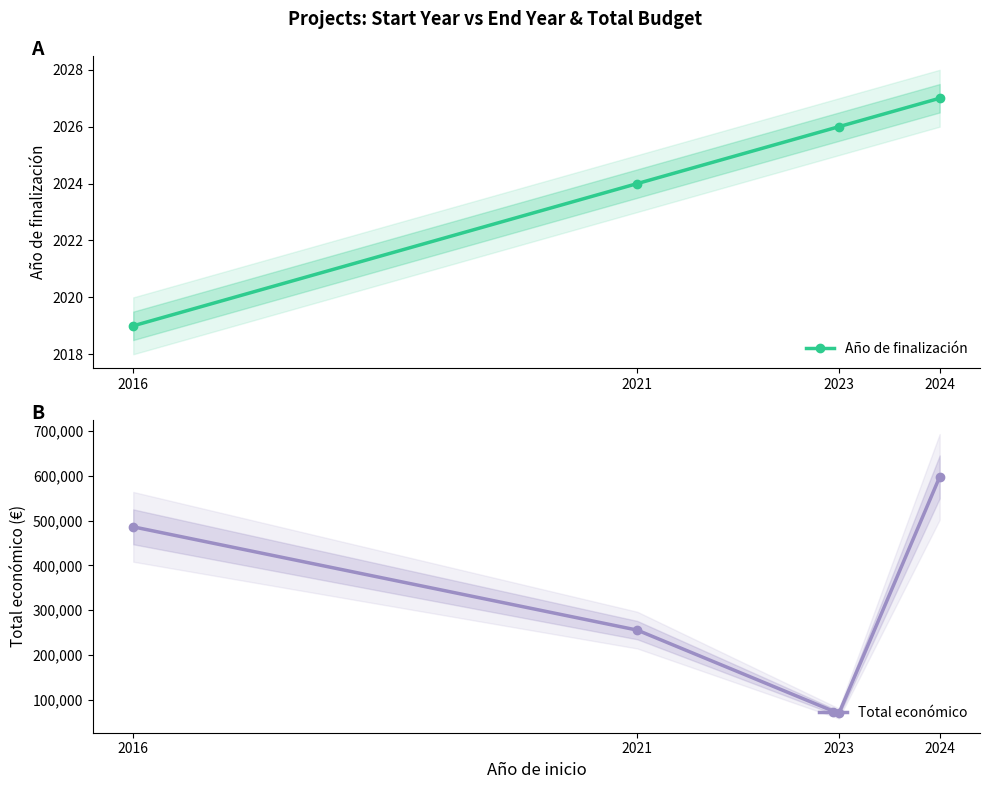

Which category has the highest value in the Año de finalización series?

2024